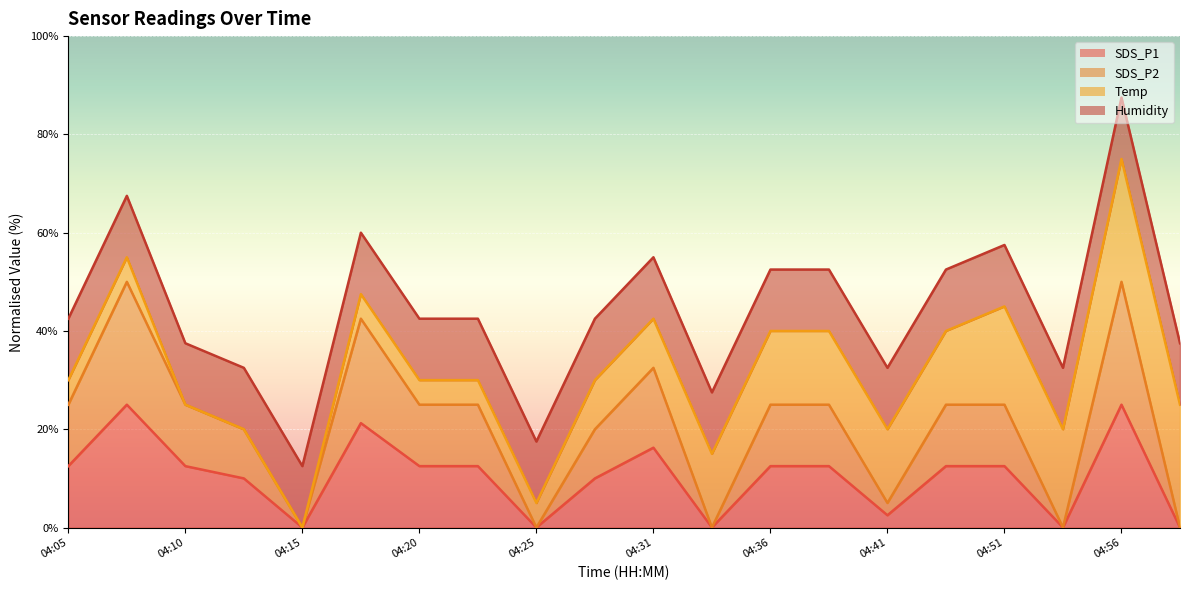

What is the label of the 8th point from the left?

04:23